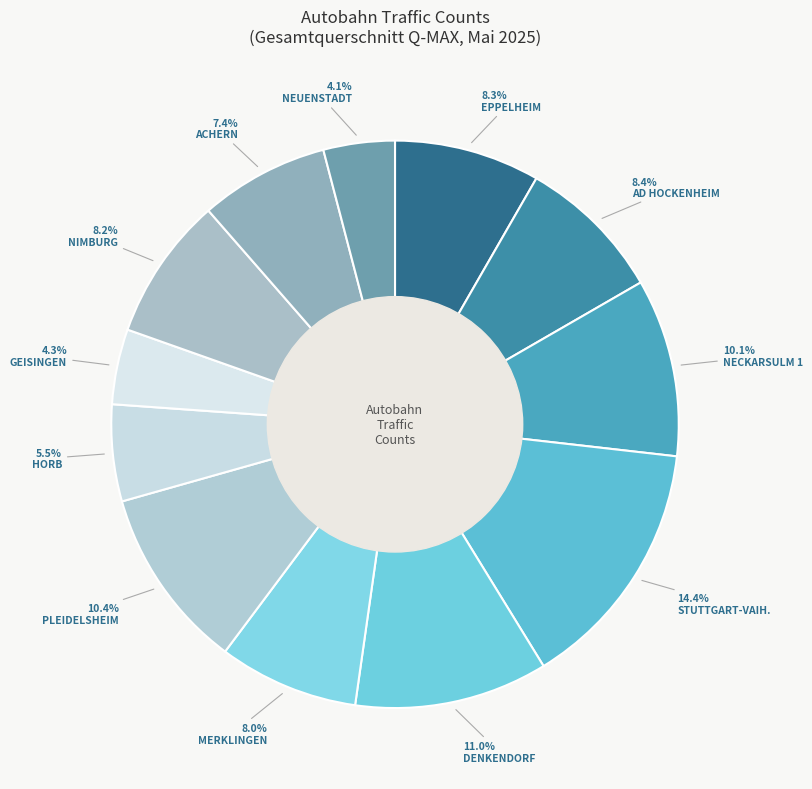

How many segments does this pie chart have?

12